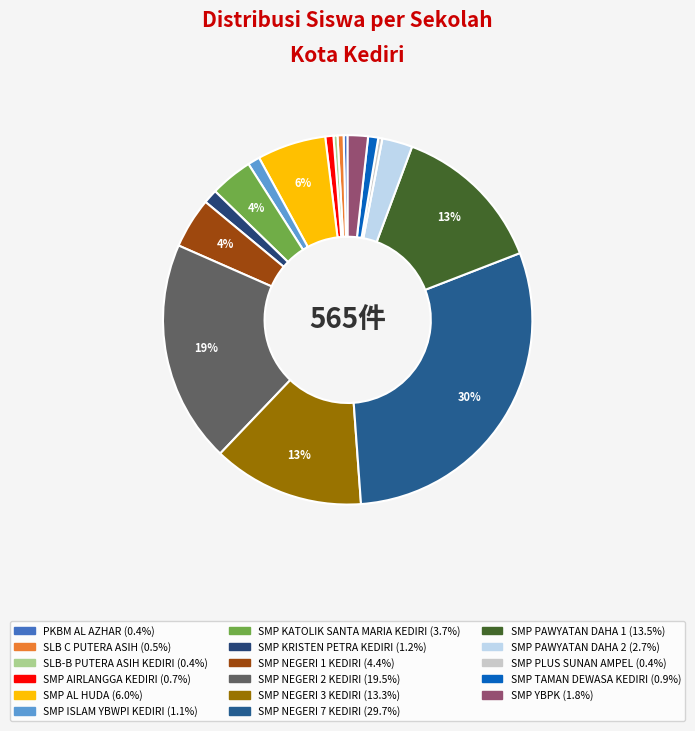

What percentage is the SMP YBPK slice, to the nearest percent?

2%